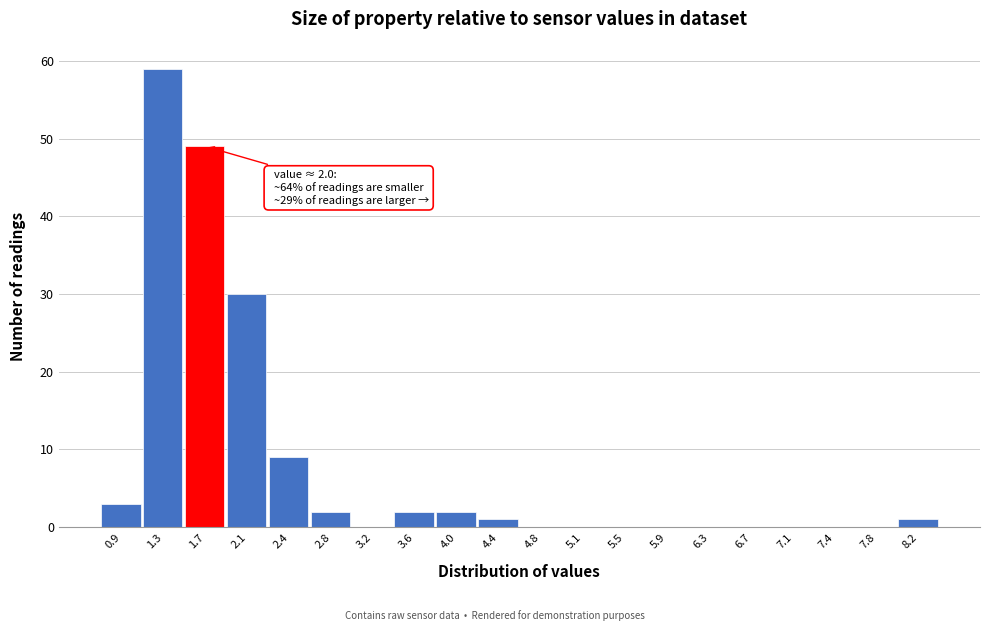

Reading left to right, transcribe all the data shown in this chart.

0.9=3	1.3=59	1.7=49	2.1=30	2.4=9	2.8=2	3.2=0	3.6=2	4.0=2	4.4=1	4.8=0	5.1=0	5.5=0	5.9=0	6.3=0	6.7=0	7.1=0	7.4=0	7.8=0	8.2=1